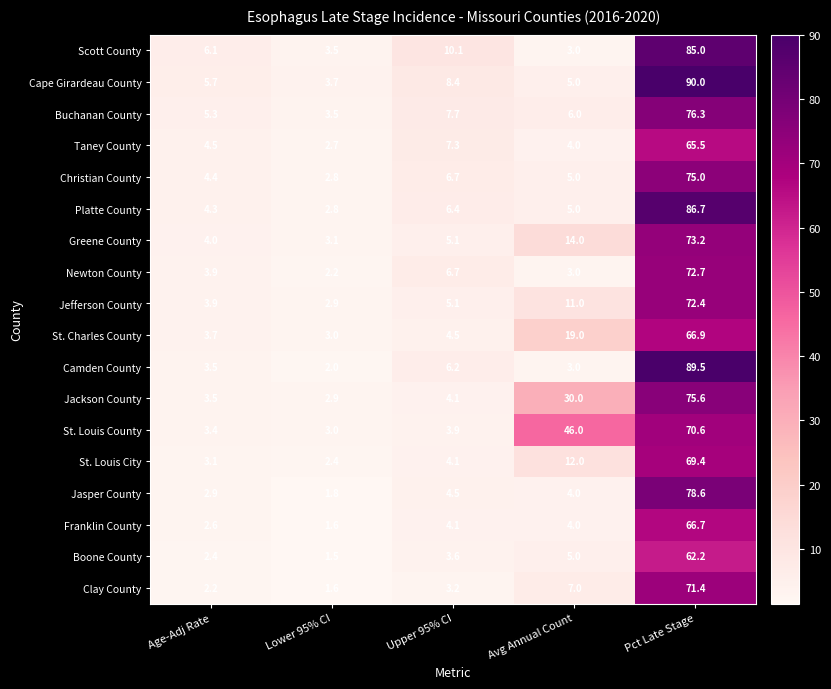

At which label is Taney County closest to 34?

Upper 95% CI